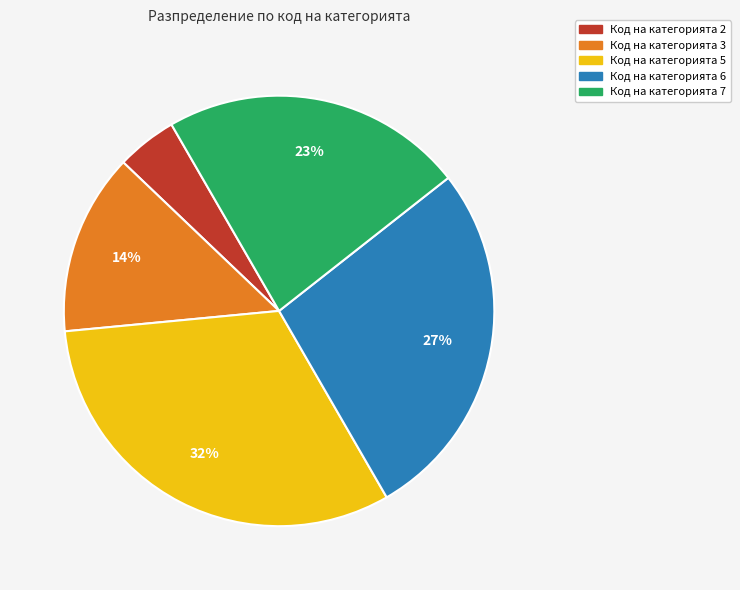

To the nearest percent, what percentage of the pie is Код на категорията 7?

23%